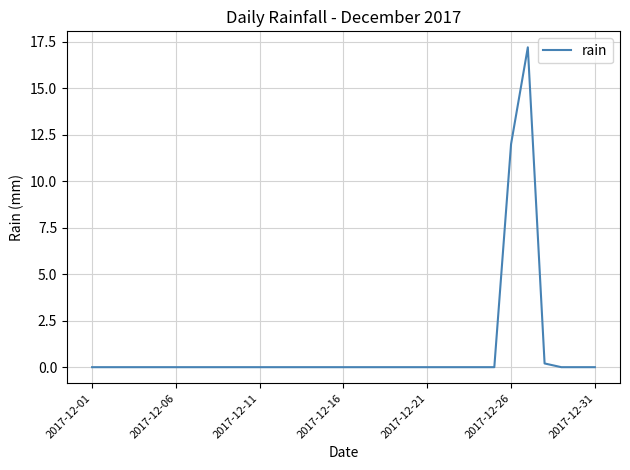

What is the difference between the maximum and minimum values?

17.2